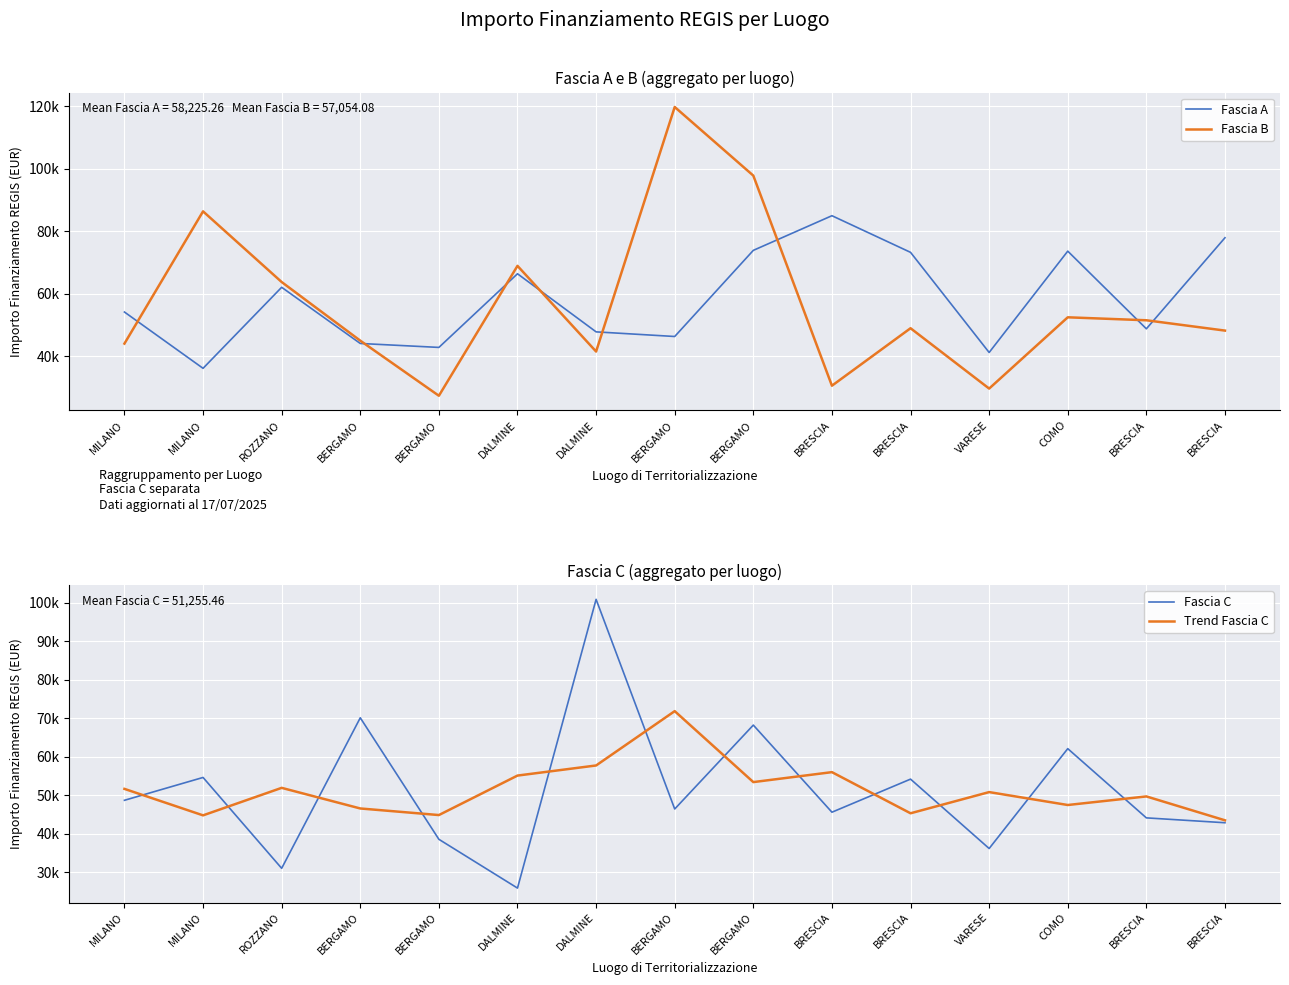

At which category does the chart reach its peak across all series?

BERGAMO